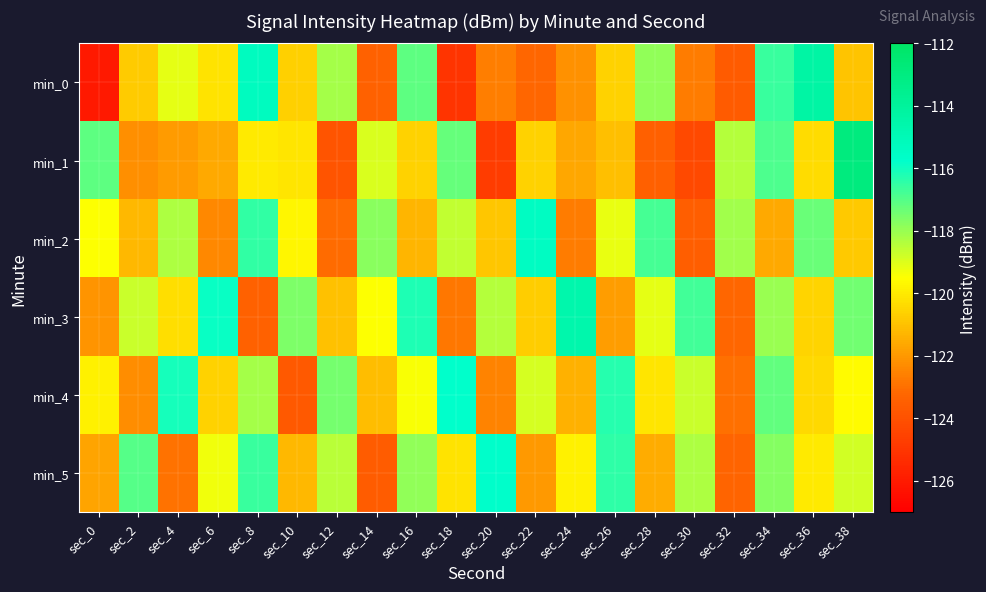

What is the total value across all series at sec_22?

-720.8